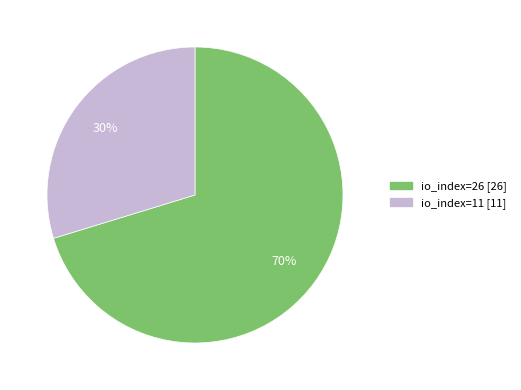

Do io_index=26 and io_index=11 together represent more than half of the pie?

Yes